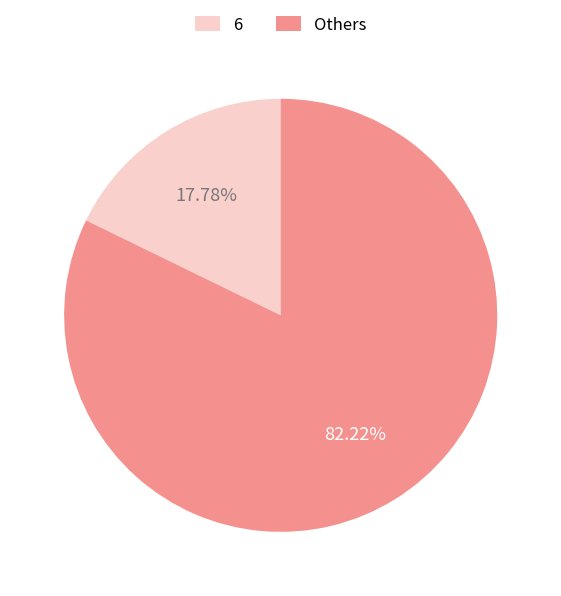

How many segments does this pie chart have?

2